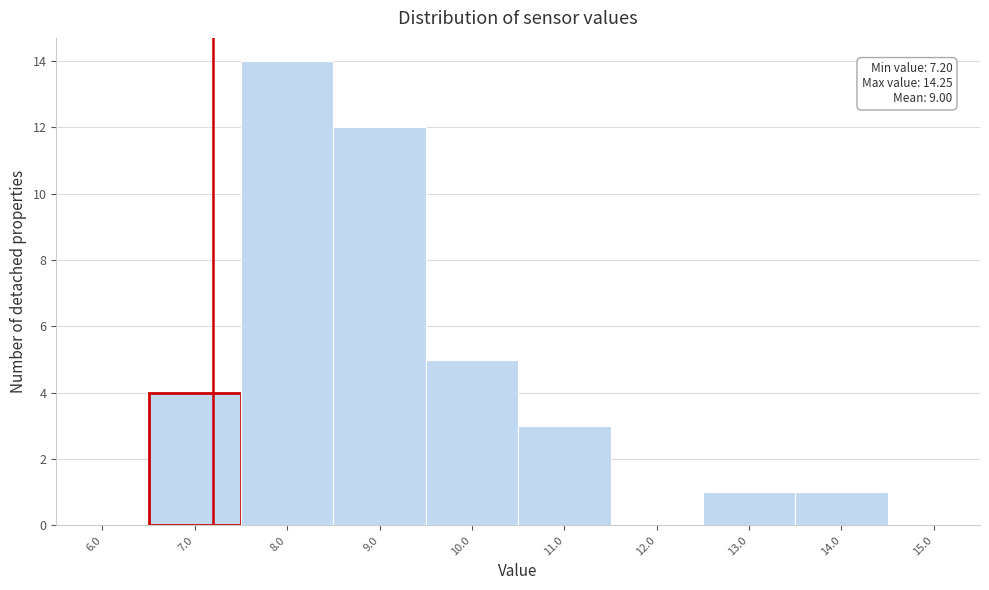

Over which range of the x-axis is the bar tallest?

7.5 to 8.5